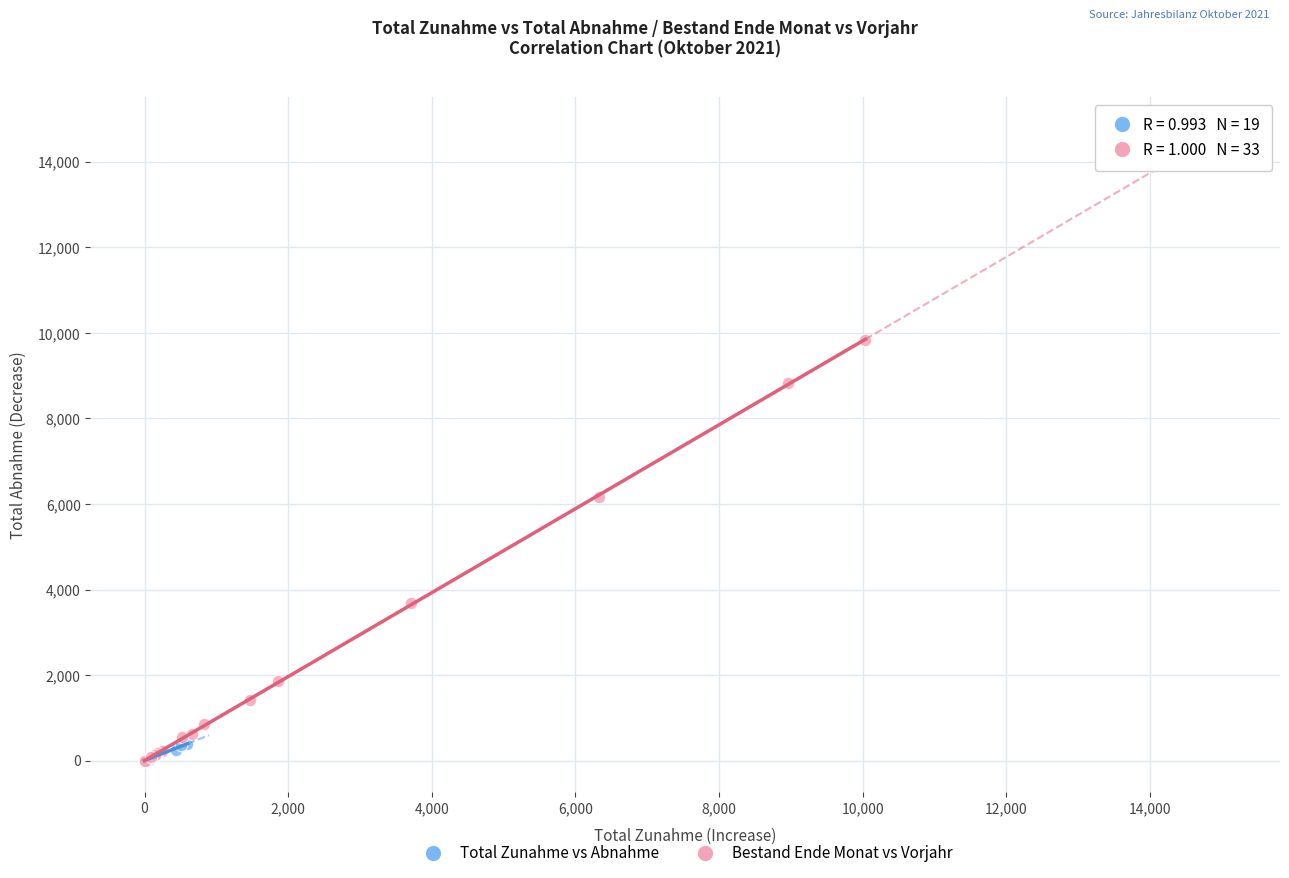

What are all the series names shown in the legend?

Total Zunahme vs Abnahme, Bestand Ende Monat vs Vorjahr